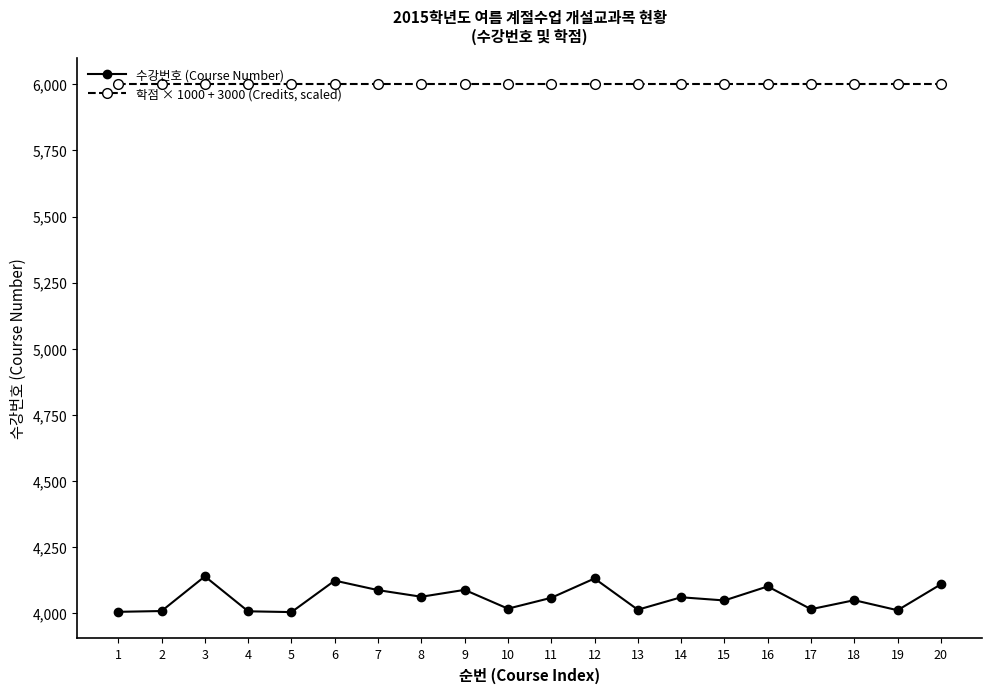

What is the spread (max minus min) of values at 7?

1912